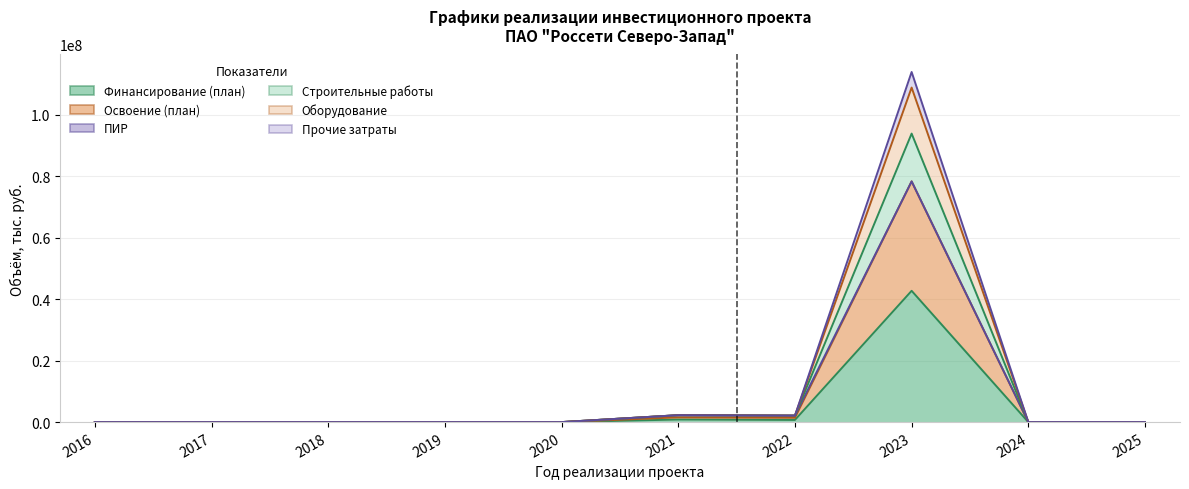

At which label does Финансирование (план) reach its peak?

2023